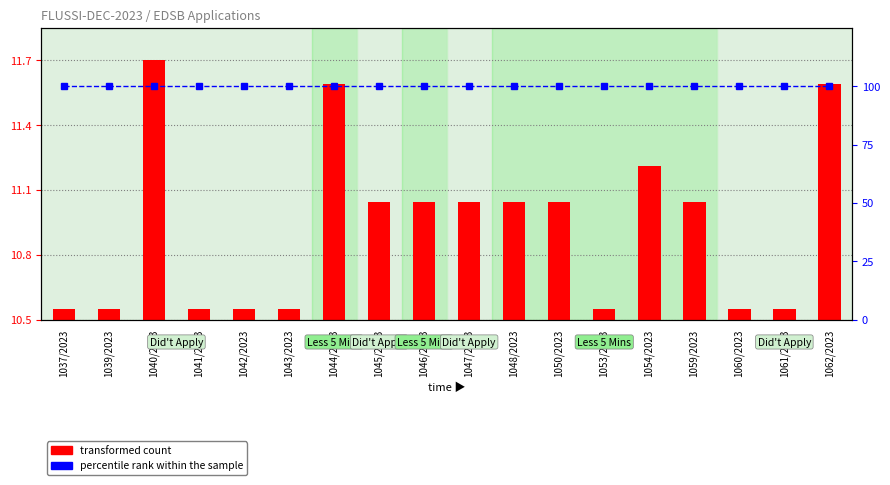

What are all the series names shown in the legend?

transformed count, percentile rank within the sample